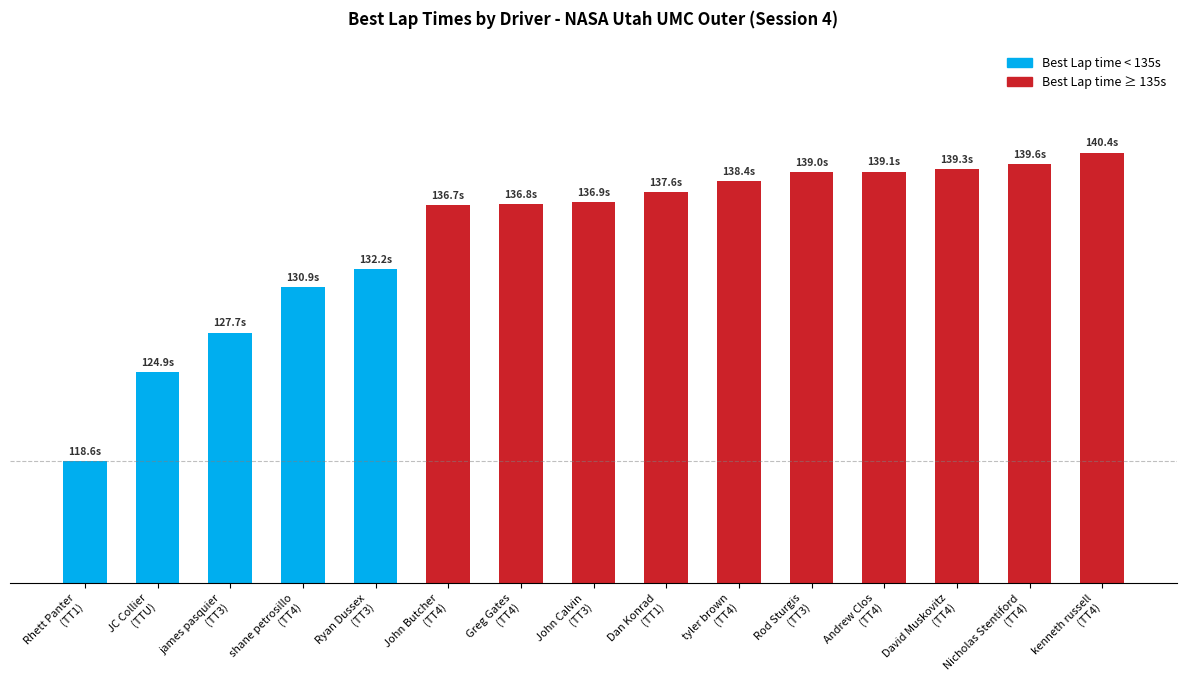

Does the chart contain stacked bars?

No